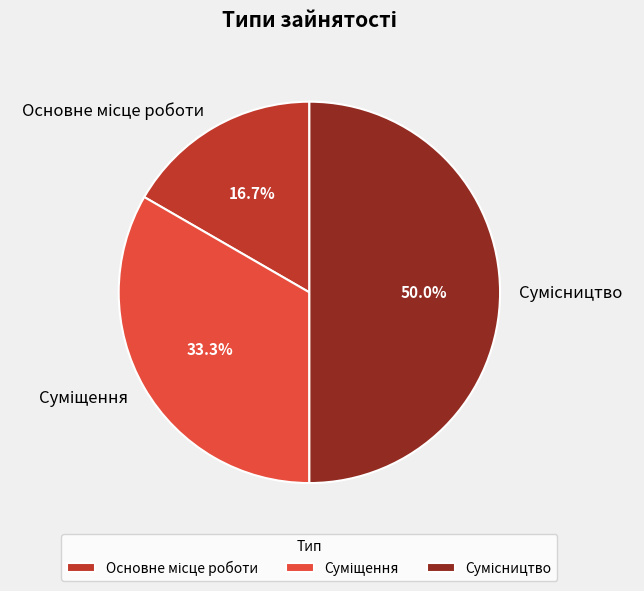

What is the change in value from Основне місце роботи to Суміщення?

+1